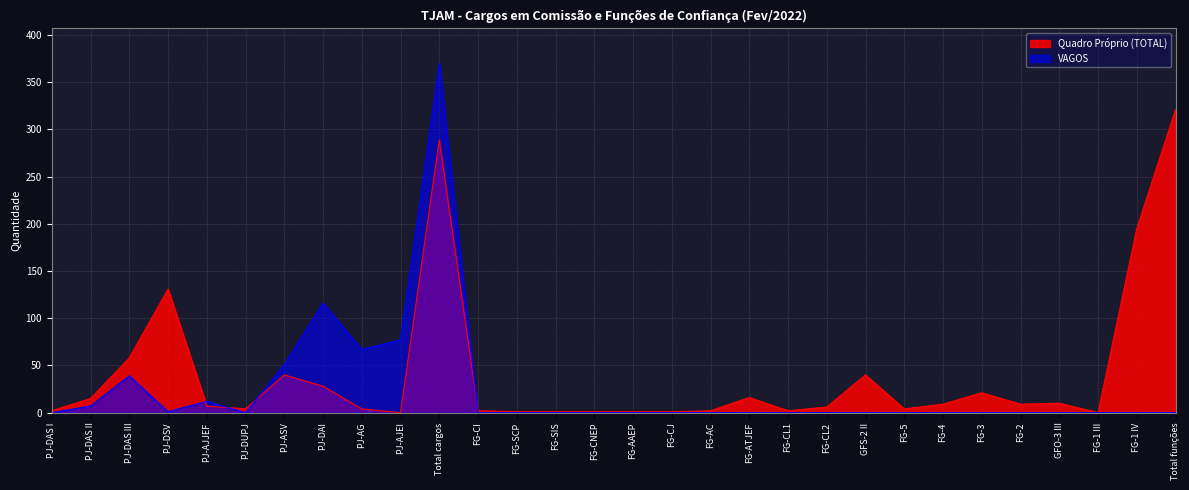

List the series in order of their peak value, highest first.

VAGOS, Quadro Próprio (TOTAL)